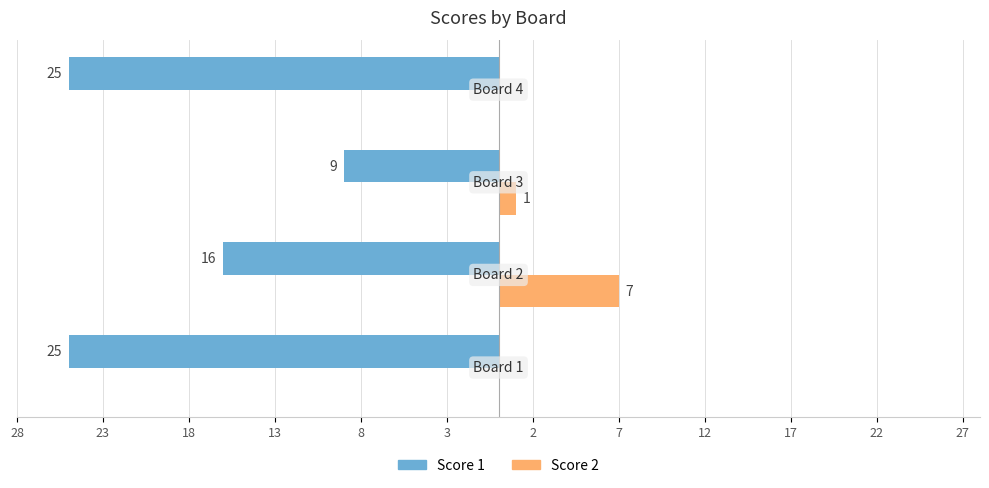

What are all the series names shown in the legend?

Score 1, Score 2